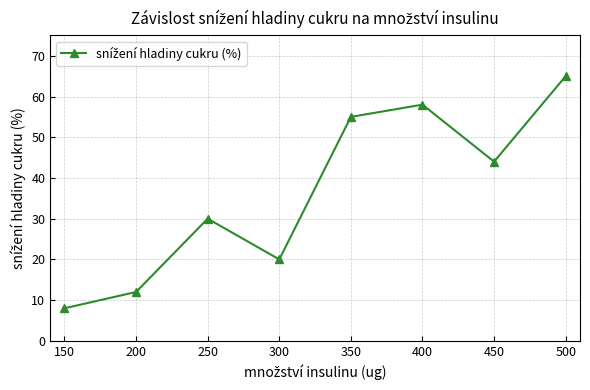

How many distinct data groups are displayed?

1